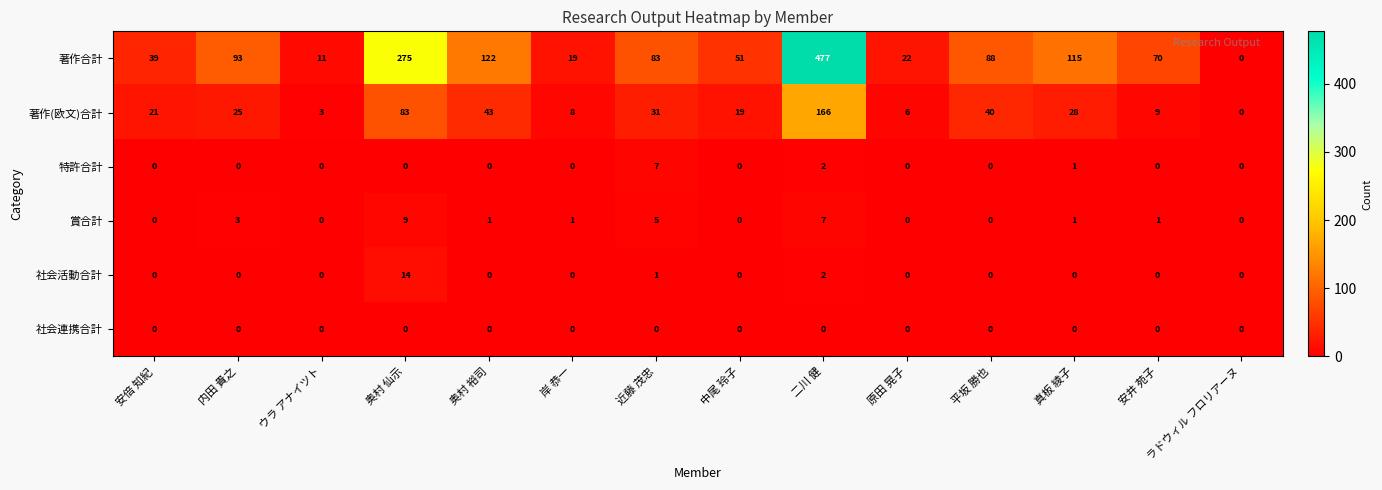

Which series has the largest range (max minus min)?

著作合計